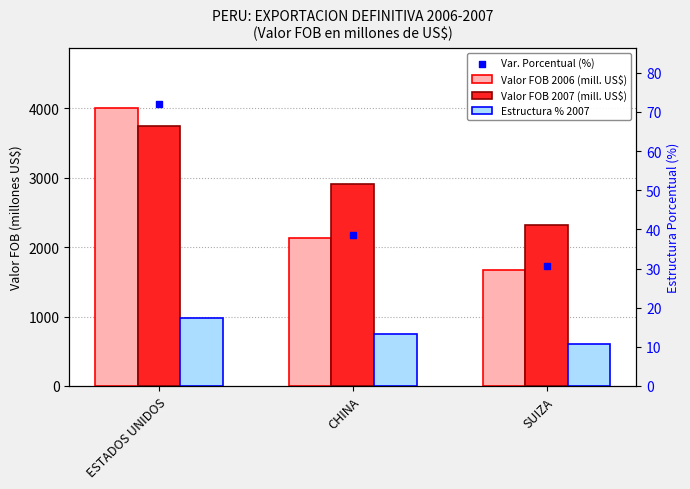

Which series reaches the minimum Y coordinate?

Estructura % 2007